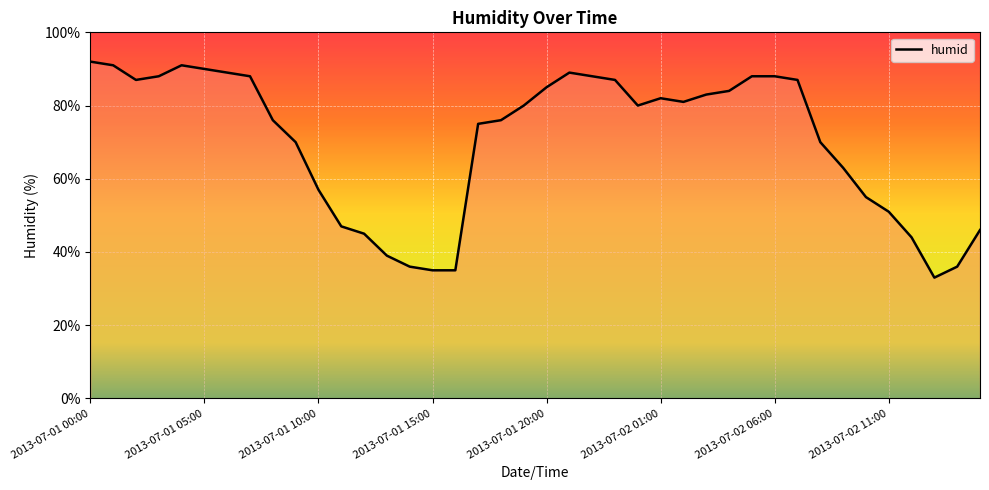

What is the maximum value shown in the chart?

92